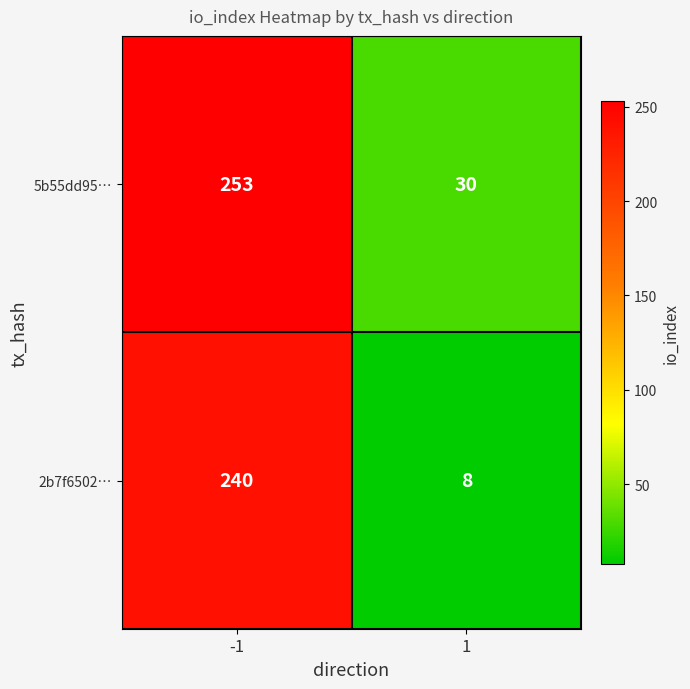

What is the total value across all series at 1?

38